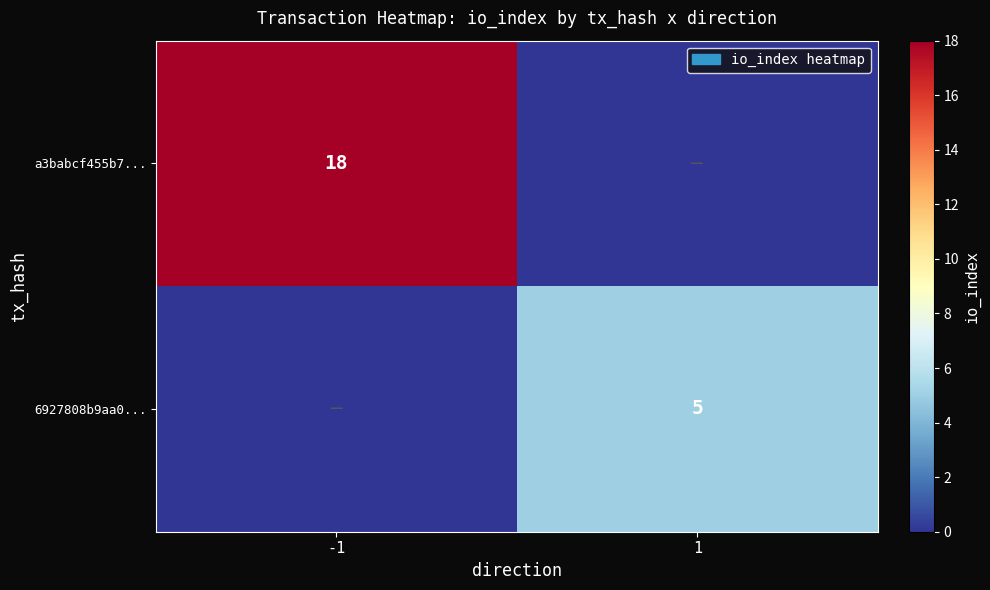

What is the total value across all series at 1?

5